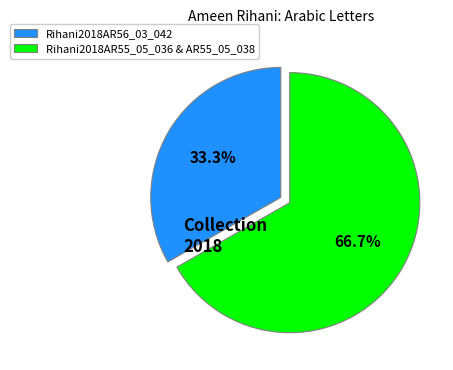

To the nearest percent, what percentage of the pie is Rihani2018AR56_03_042?

33%